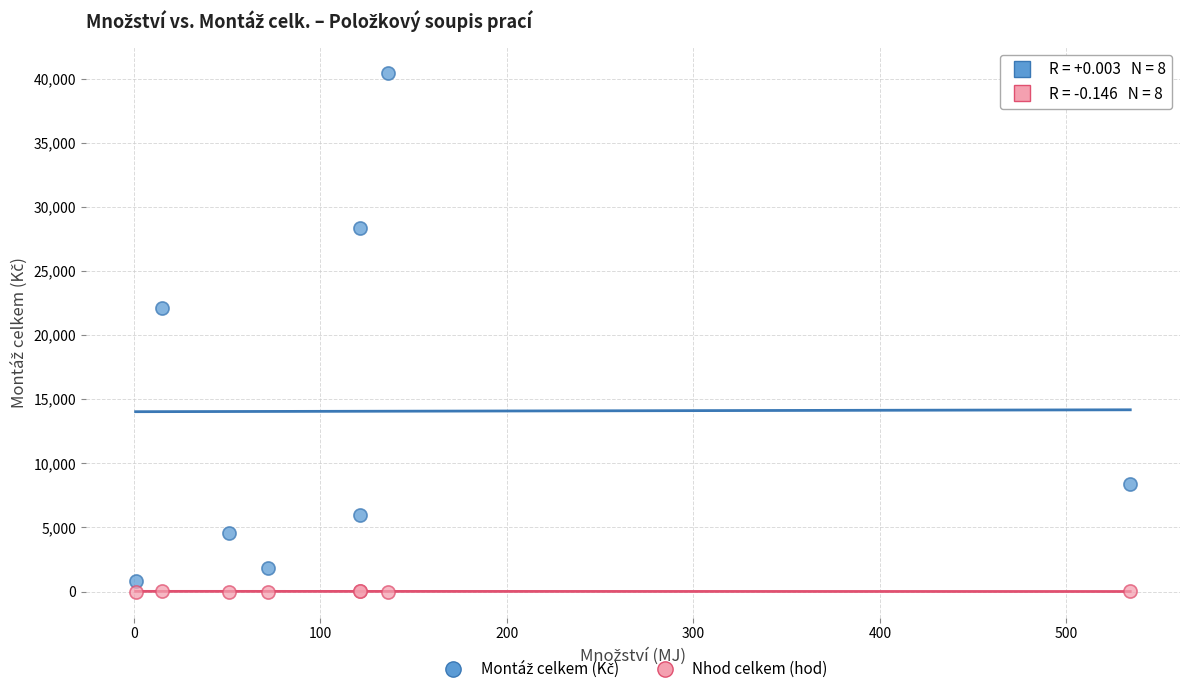

What is the X range (max minus min) for the scatter plot?

533.3